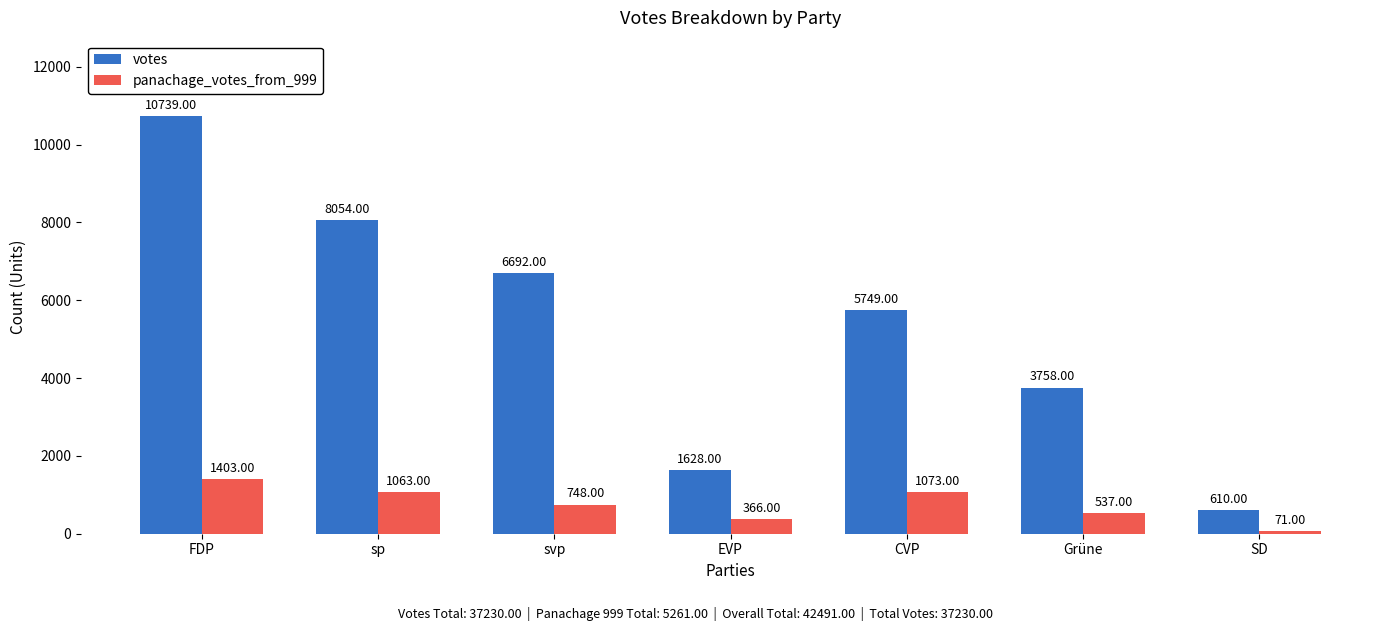

What is the difference between the panachage_votes_from_999 values at Grüne and FDP?

866